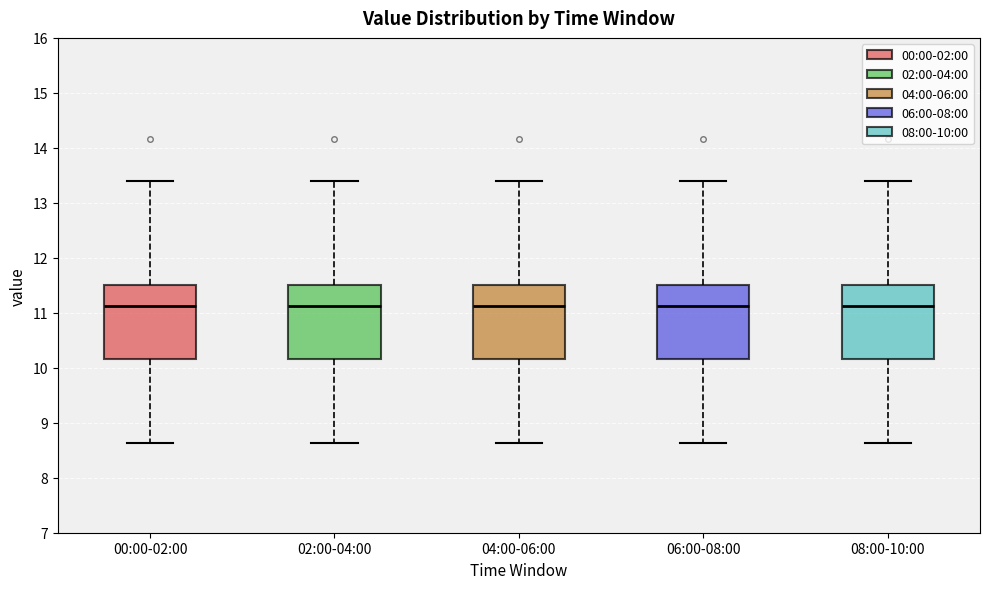

Reading left to right, read every box against the y-axis: the position of its median line, the range the box covers, and the ends of its whiskers. The values are not printed on the chart, so give them approximately, as read against the axis.

00:00-02:00: median 11.1, box 10.2 to 11.5, whiskers 8.6 to 13.4
02:00-04:00: median 11.1, box 10.2 to 11.5, whiskers 8.6 to 13.4
04:00-06:00: median 11.1, box 10.2 to 11.5, whiskers 8.6 to 13.4
06:00-08:00: median 11.1, box 10.2 to 11.5, whiskers 8.6 to 13.4
08:00-10:00: median 11.1, box 10.2 to 11.5, whiskers 8.6 to 13.4